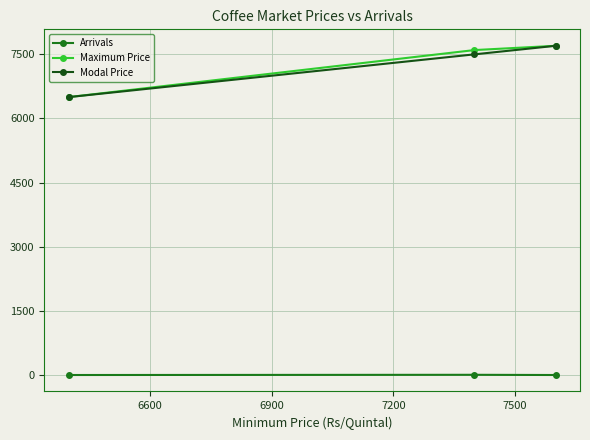

What is the difference between the maximum and second lowest values in the Maximum Price series?

100.0